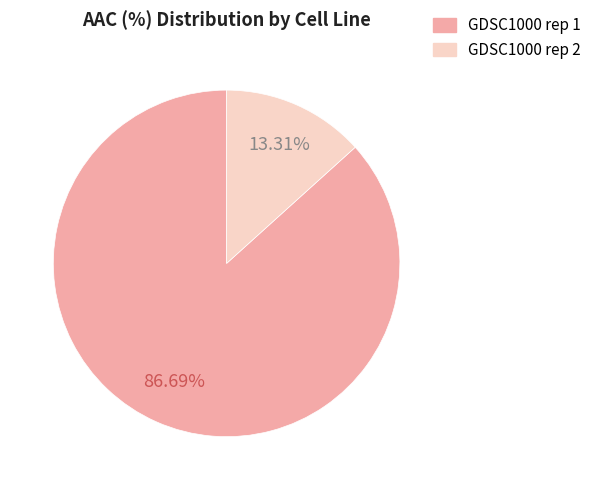

Which has a higher value, GDSC1000 rep 1 or GDSC1000 rep 2?

GDSC1000 rep 1